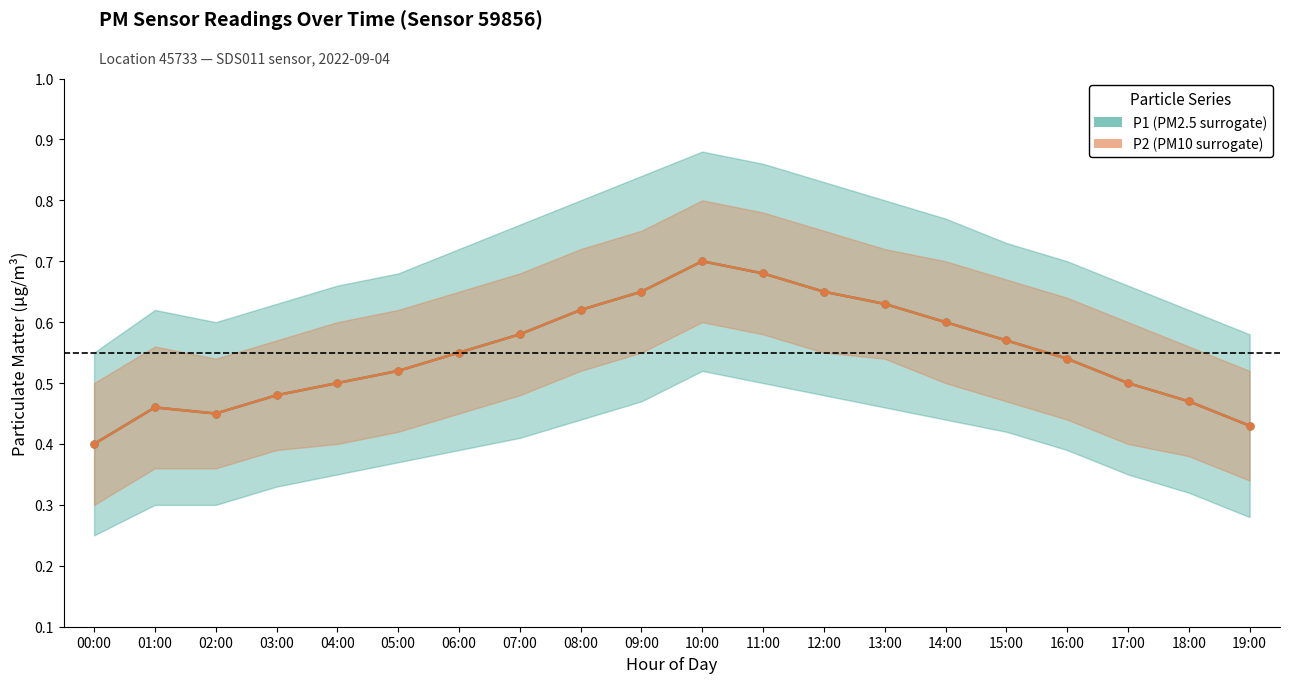

Reading left to right, what are all the values shown in this chart?

P1: 00:00=0.4	01:00=0.5	02:00=0.5	03:00=0.5	04:00=0.5	05:00=0.5	06:00=0.6	07:00=0.6	08:00=0.6	09:00=0.7	10:00=0.7	11:00=0.7	12:00=0.7	13:00=0.6	14:00=0.6	15:00=0.6	16:00=0.5	17:00=0.5	18:00=0.5	19:00=0.4
P2: 00:00=0.4	01:00=0.5	02:00=0.5	03:00=0.5	04:00=0.5	05:00=0.5	06:00=0.6	07:00=0.6	08:00=0.6	09:00=0.7	10:00=0.7	11:00=0.7	12:00=0.7	13:00=0.6	14:00=0.6	15:00=0.6	16:00=0.5	17:00=0.5	18:00=0.5	19:00=0.4